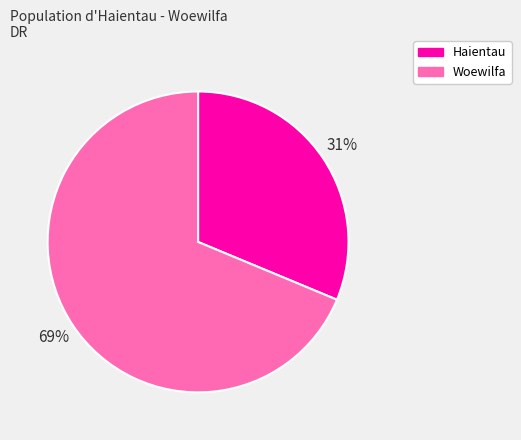

Which has a higher value, Haientau or Woewilfa?

Woewilfa